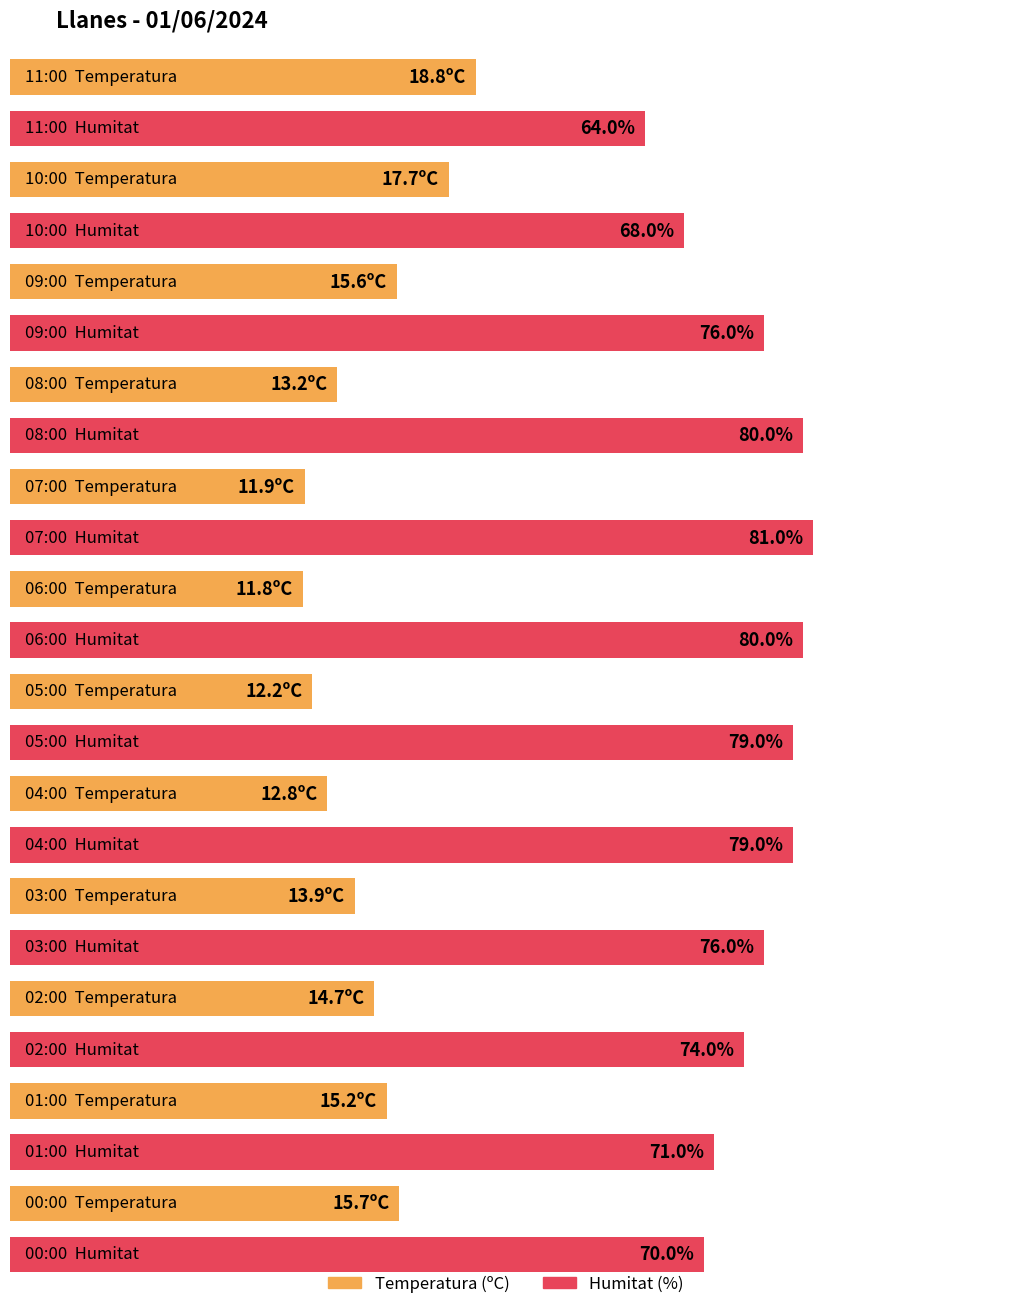

Is it true that Humitat (%) equals 70.0 at 00:00?

True